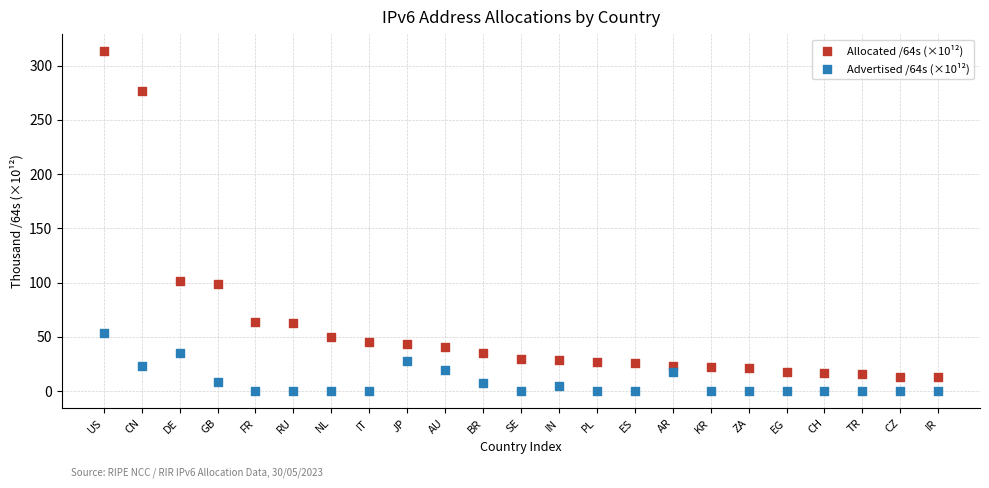

Which series has the largest Y range (max minus min)?

Allocated /64s (×10¹²)